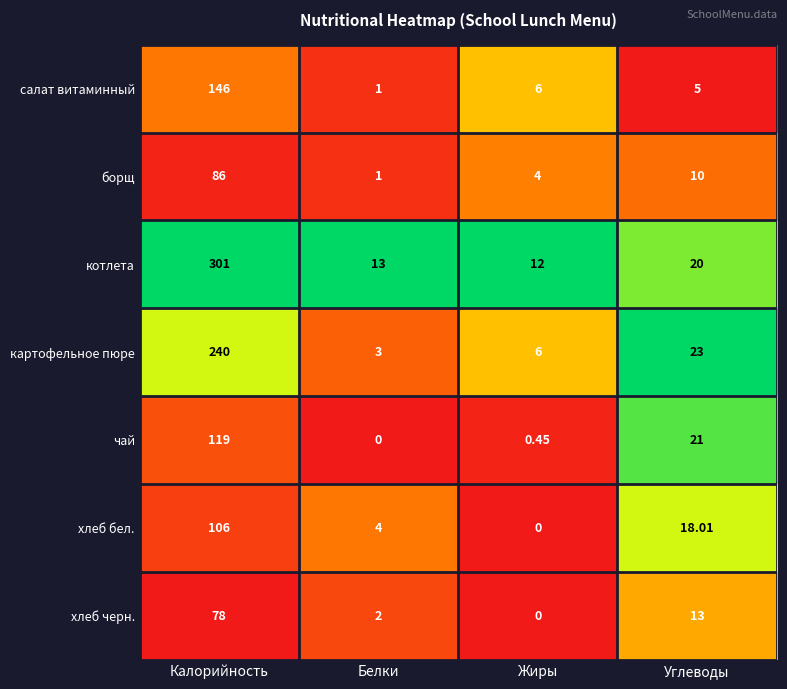

Which series has the largest total across all categories?

котлета